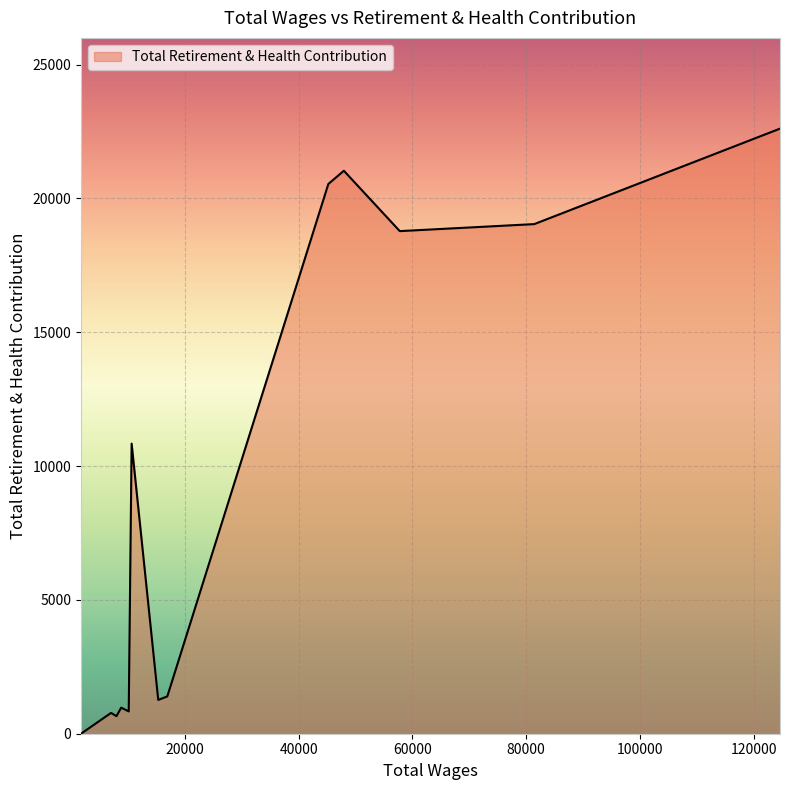

What is the difference between the maximum and minimum values?

22604